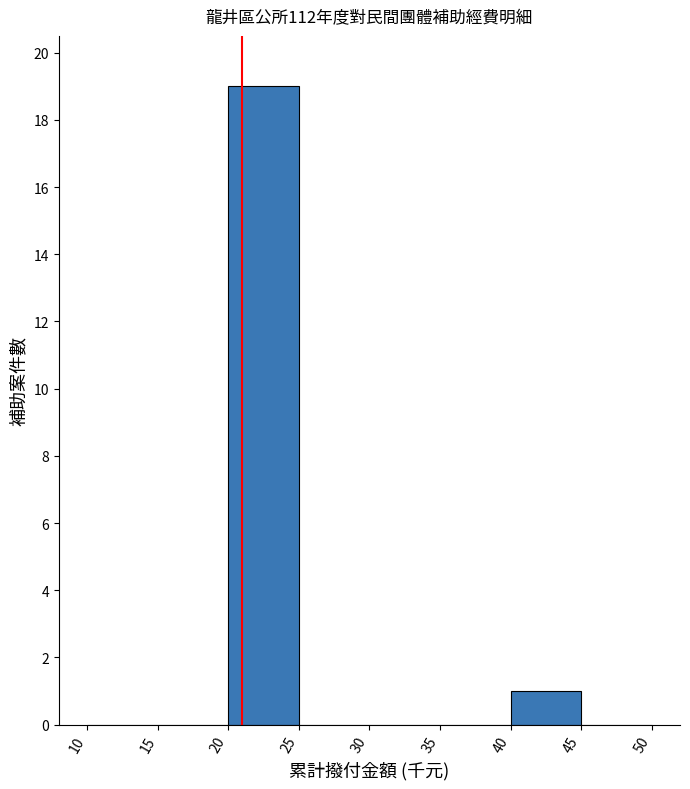

How tall is the bar that spans 20 to 25 on the x-axis? The values are not printed on the chart, so give them approximately, as read against the axis.

19